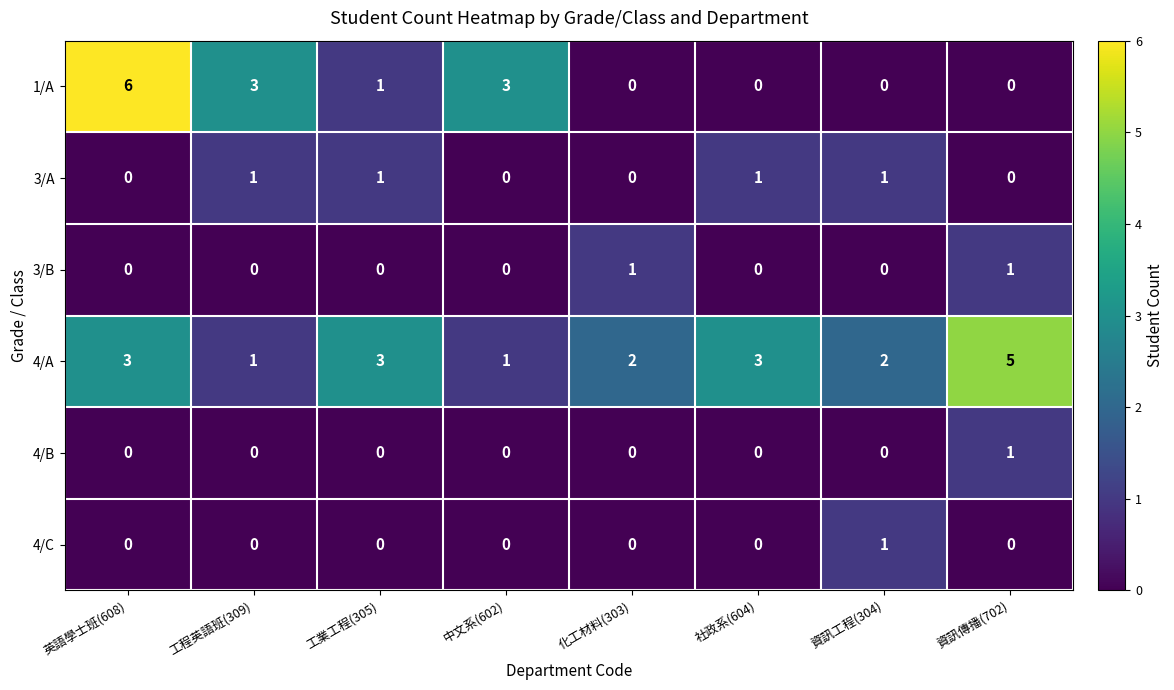

Count the 3/B values in the range 0 to 1.

8